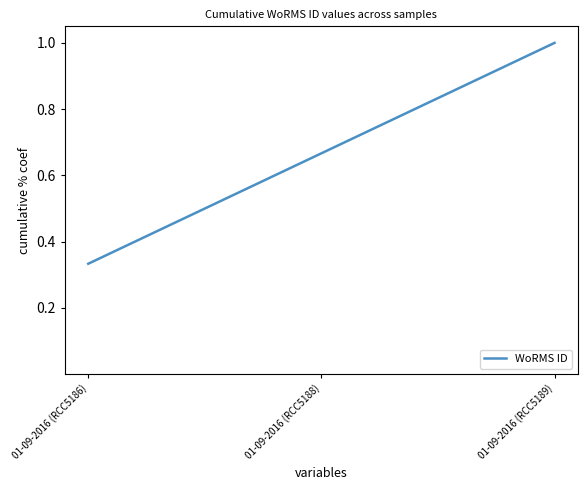

What is the greatest value displayed?

1.0